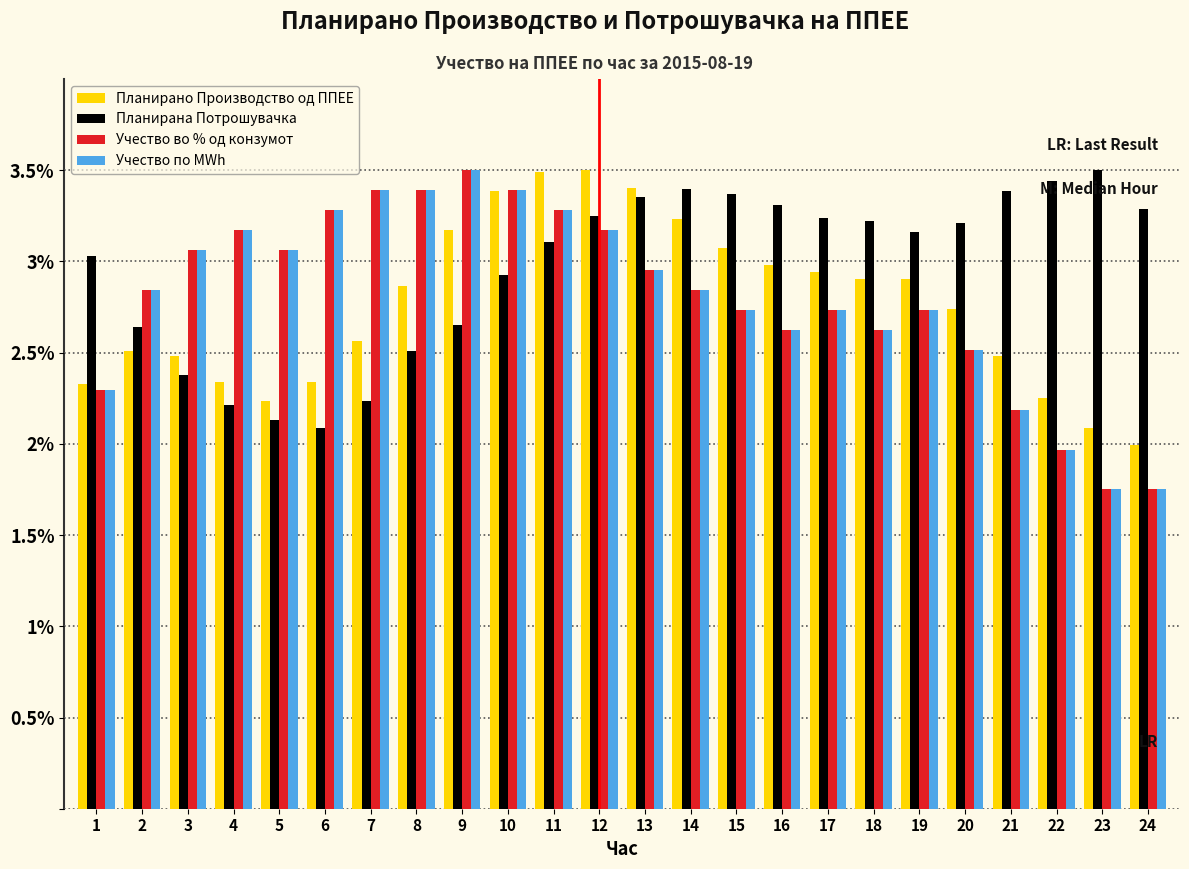

What is the difference between the highest and lowest values at 22?

1.5